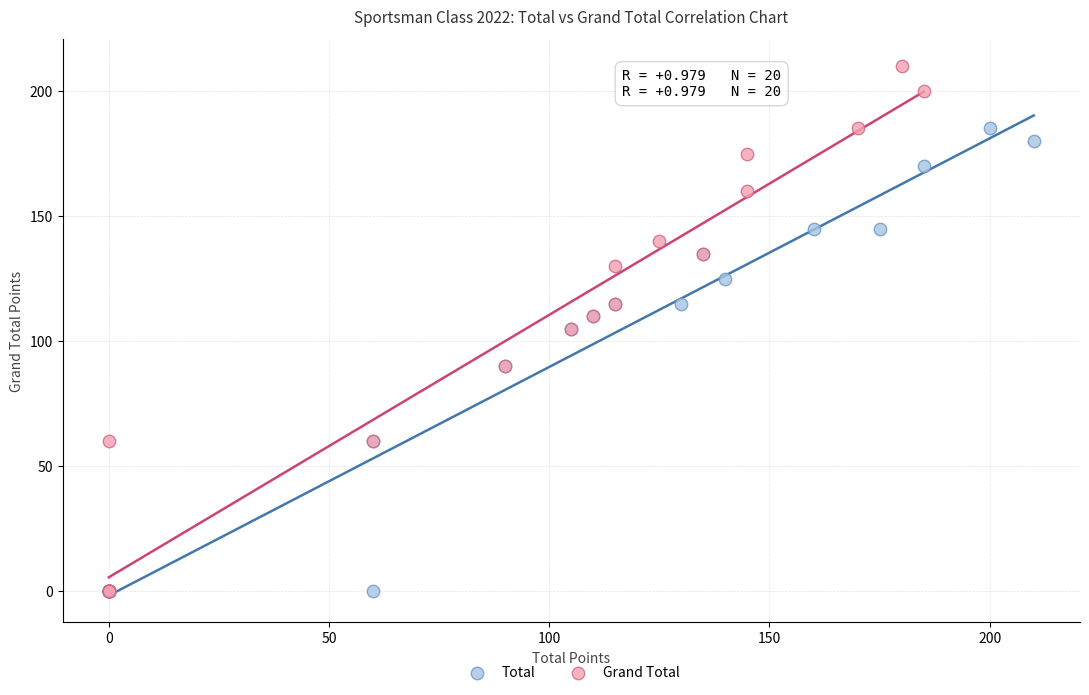

Which series contains the highest Y value?

Grand Total